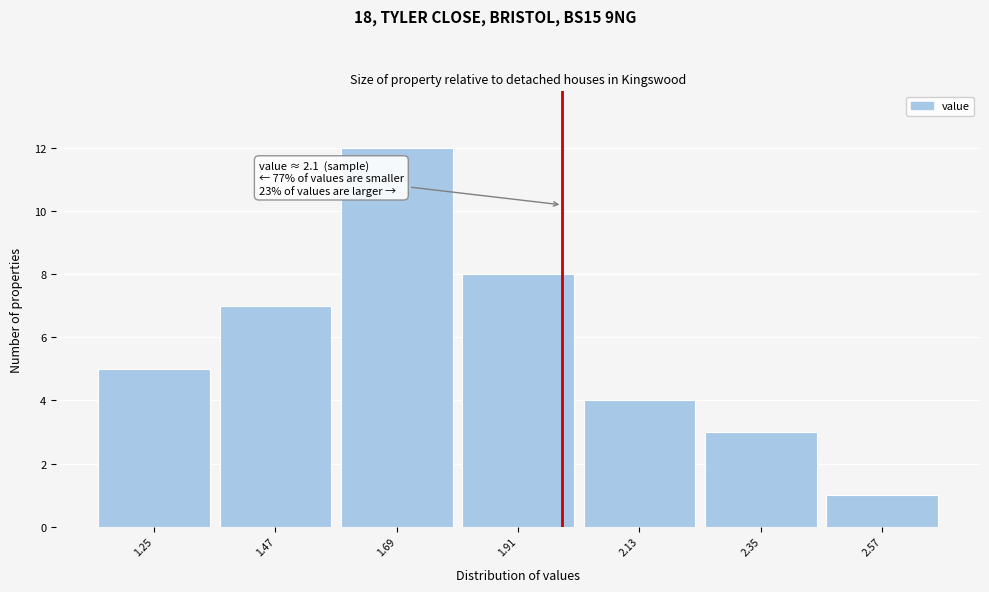

Reading left to right, extract all data points from this chart.

1.25=5	1.47=7	1.69=12	1.91=8	2.13=4	2.35=3	2.57=1